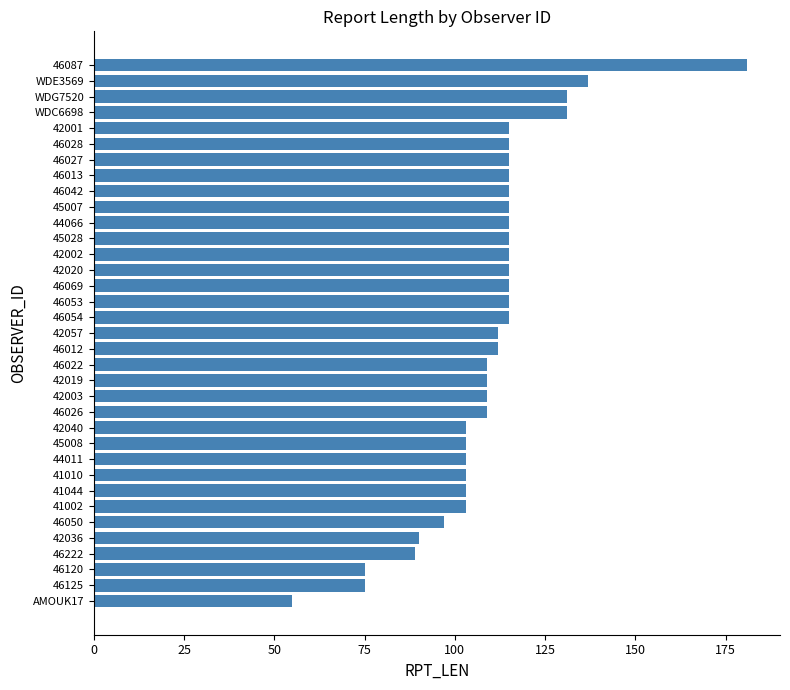

What value does the data have at 42001, to the nearest 5?

115